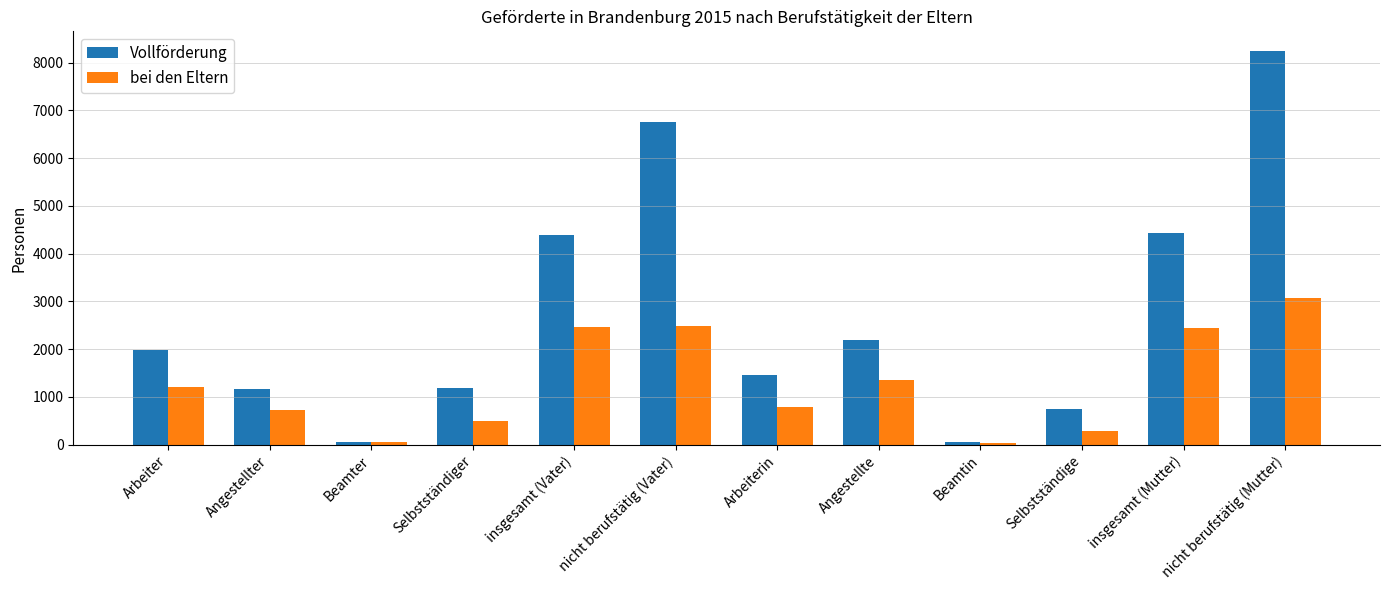

The value of bei den Eltern at Arbeiterin is 1230. True or false?

False